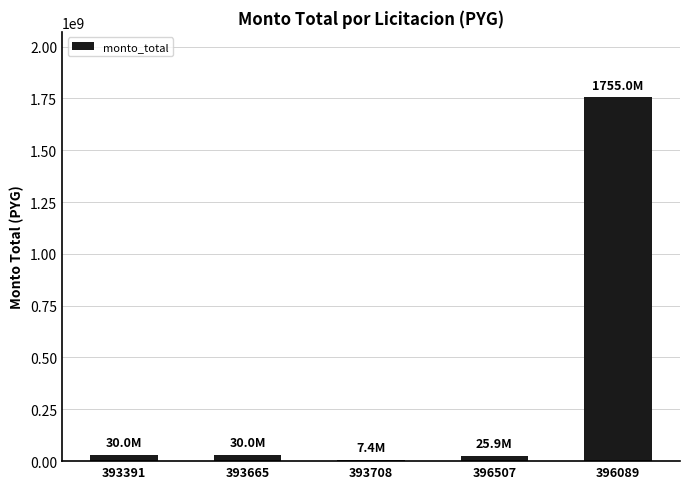

What is the difference between the values at 396089 and 393391?

1725000000